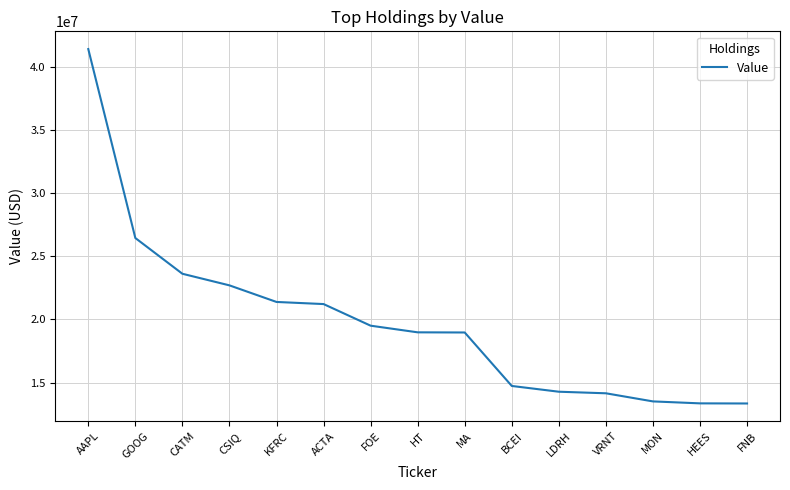

What is the sum of the values at KFRC and ACTA?

42591000